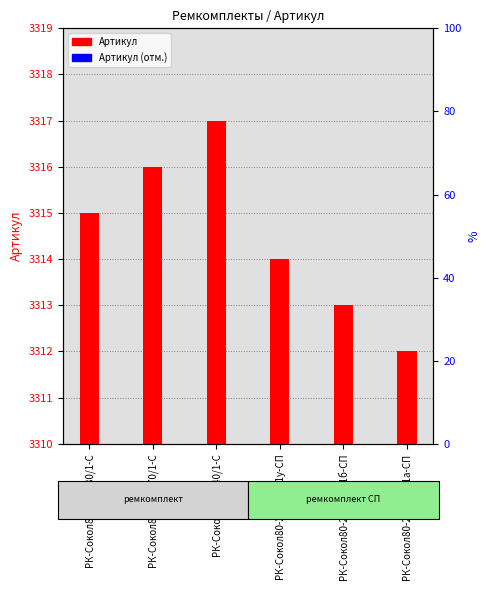

Which series reaches the maximum Y coordinate?

Артикул